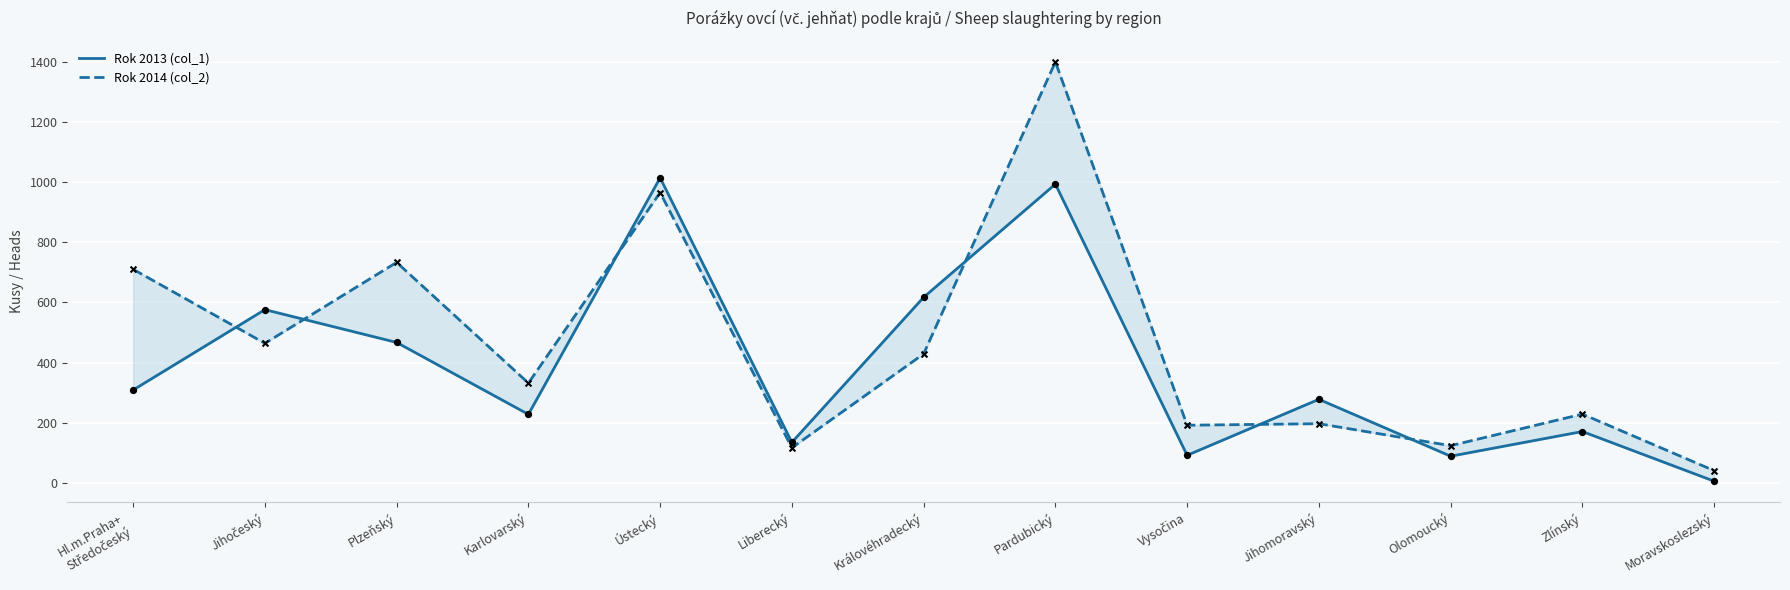

At how many categories does at least one series exceed 1175?

1